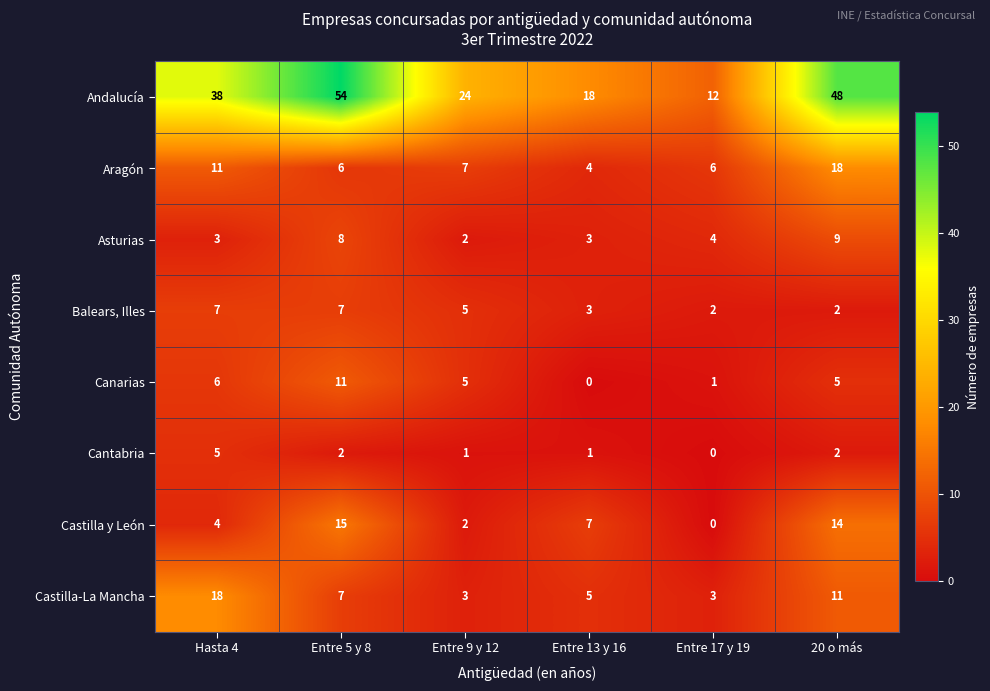

How many data points does each series have?

6